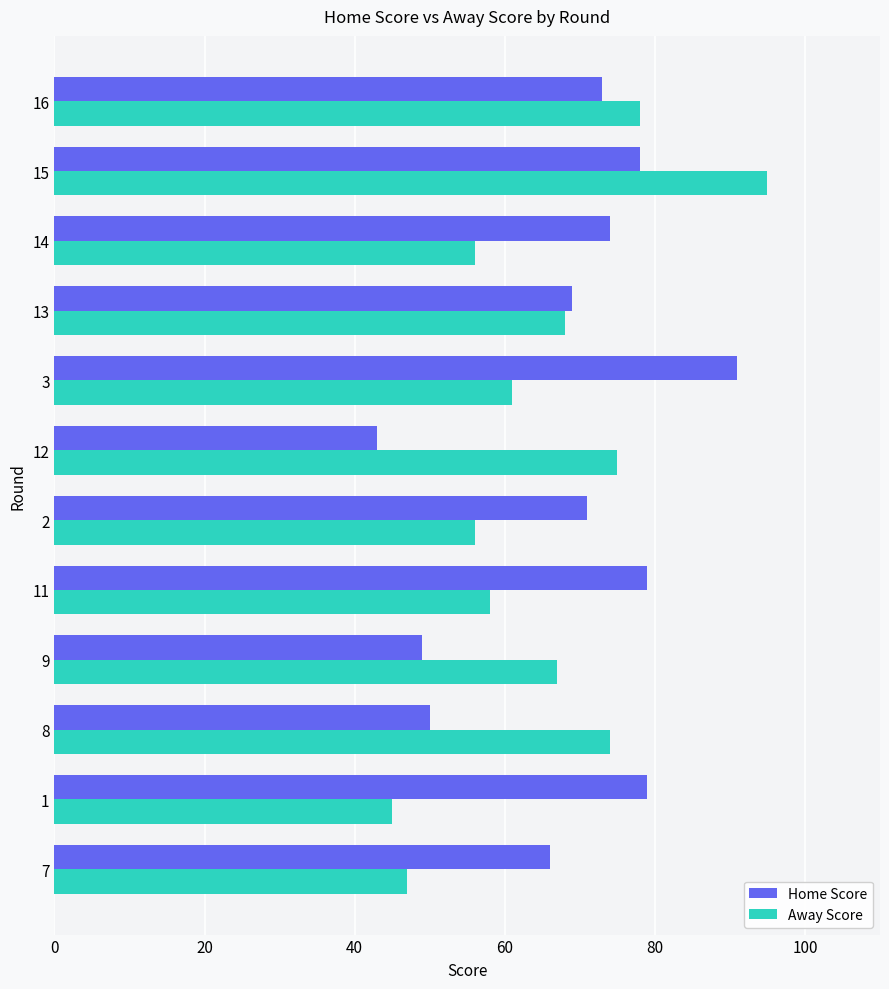

Read the Away Score value at 14, to the nearest 5.

55